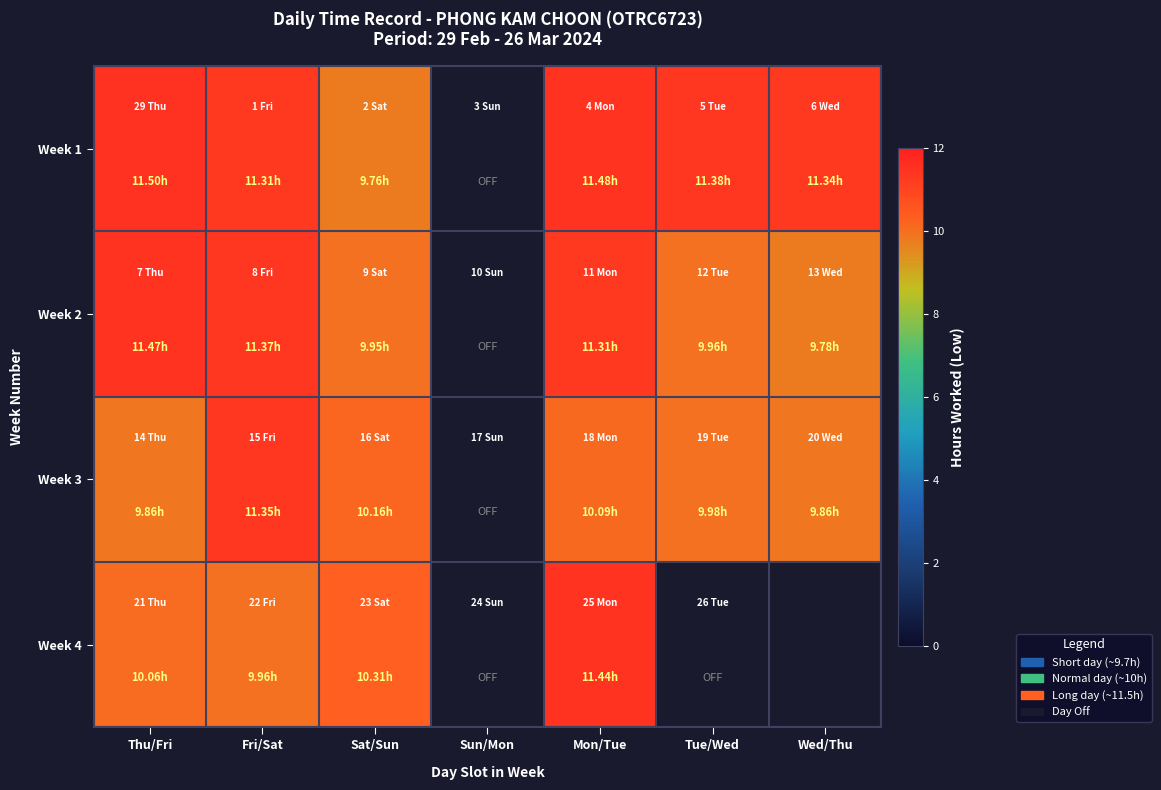

What is the sum of the Week 1 values at Sat/Sun and Thu/Fri?

21.3